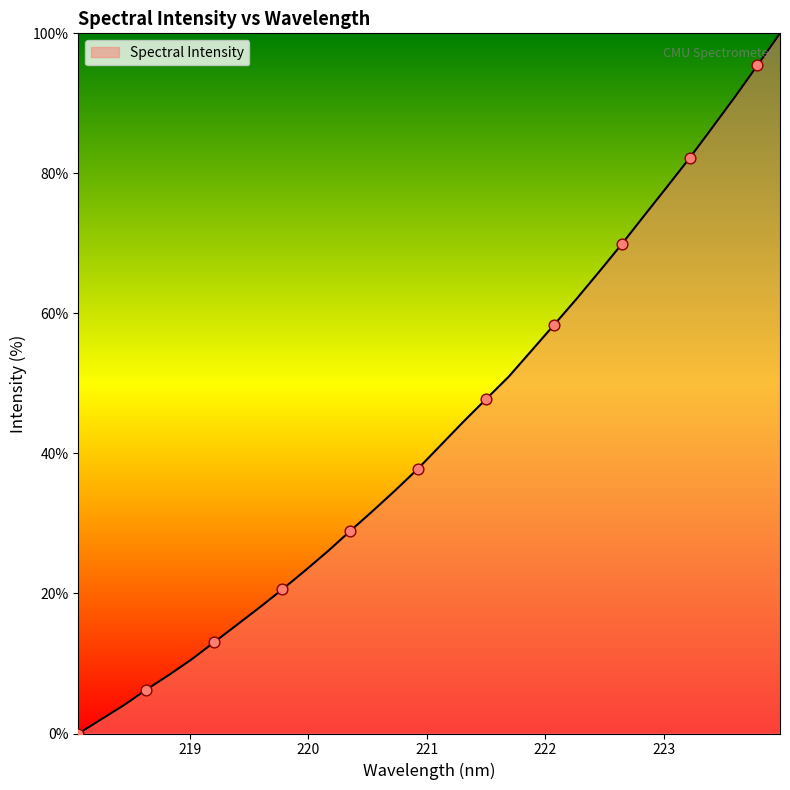

What is the difference between the maximum and minimum values?

100.0